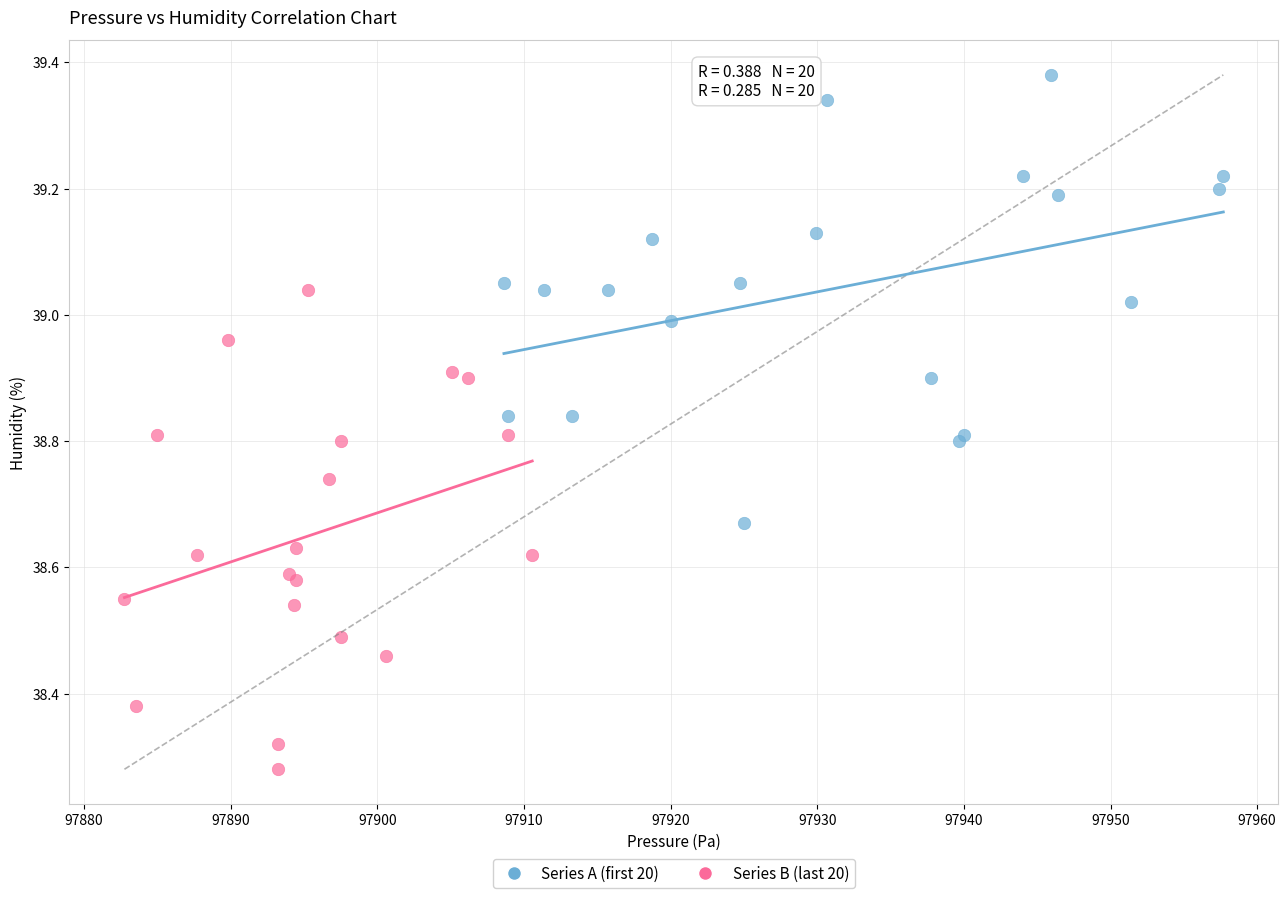

Which series contains the highest Y value?

Series A (first 20)